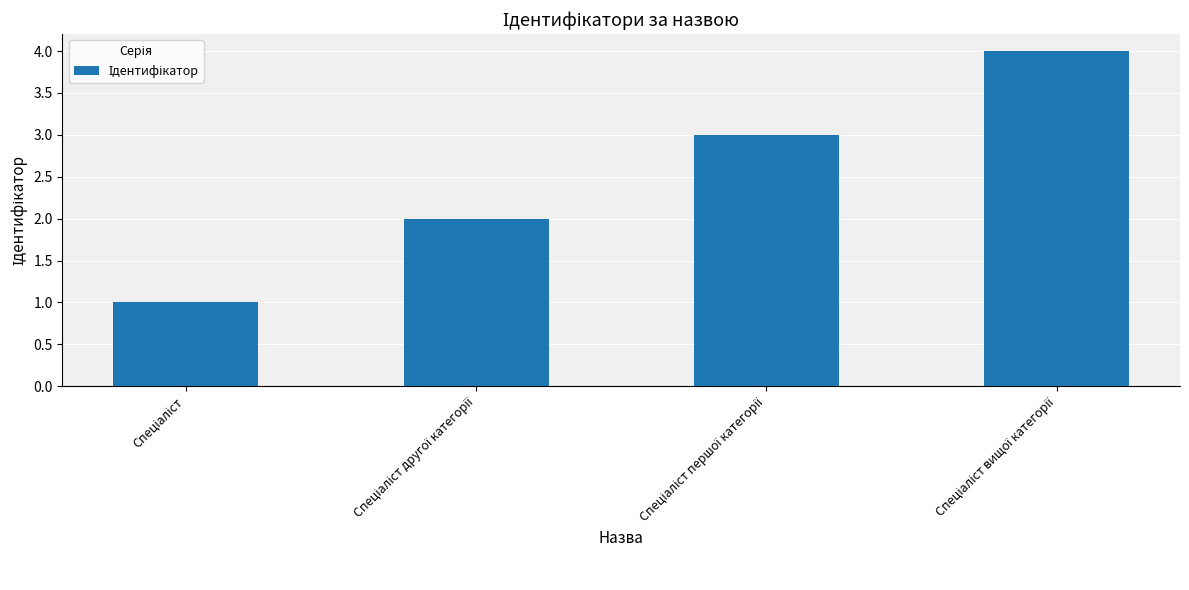

What is the greatest value displayed?

4